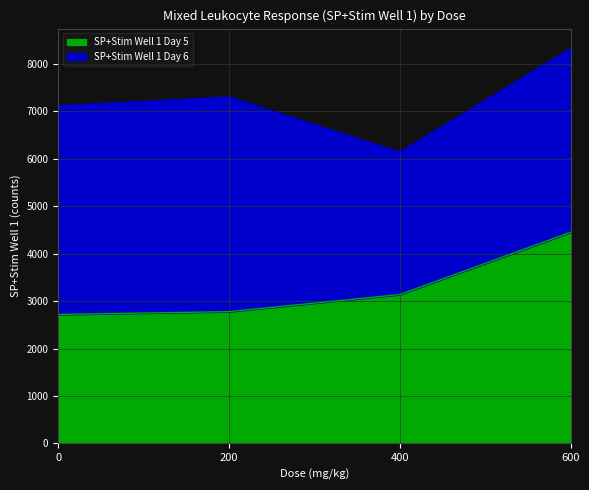

Which has a higher value, 200 or 600?

600